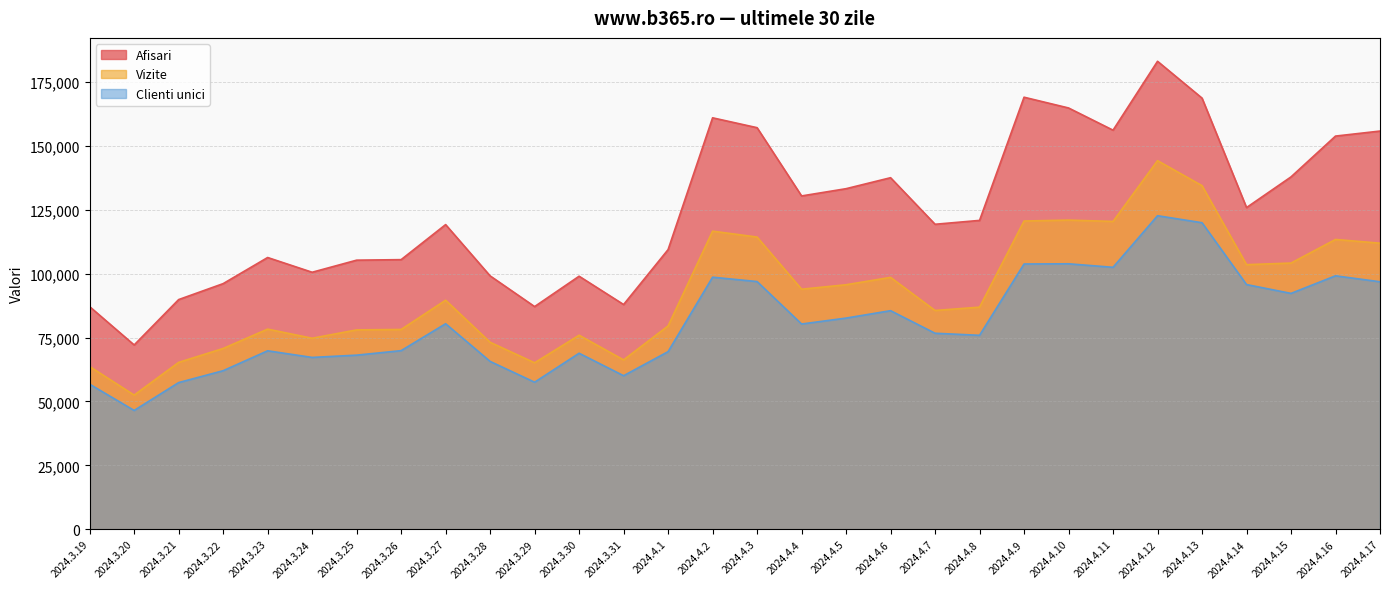

Which series has the widest spread of values?

Afisari